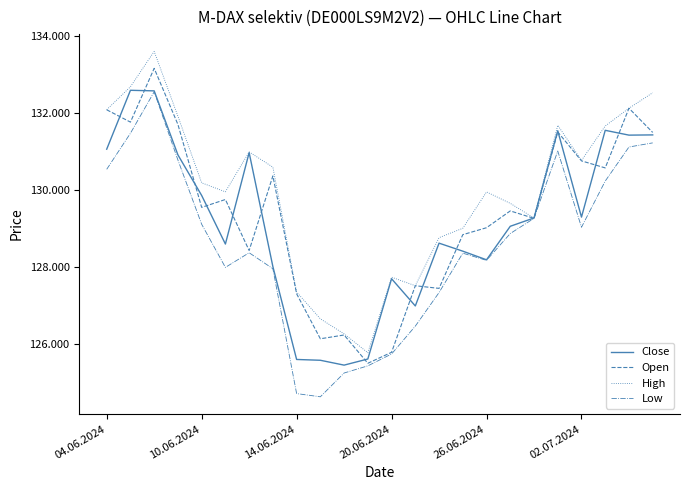

True or false: Open has more than 2 interior local peaks.

True